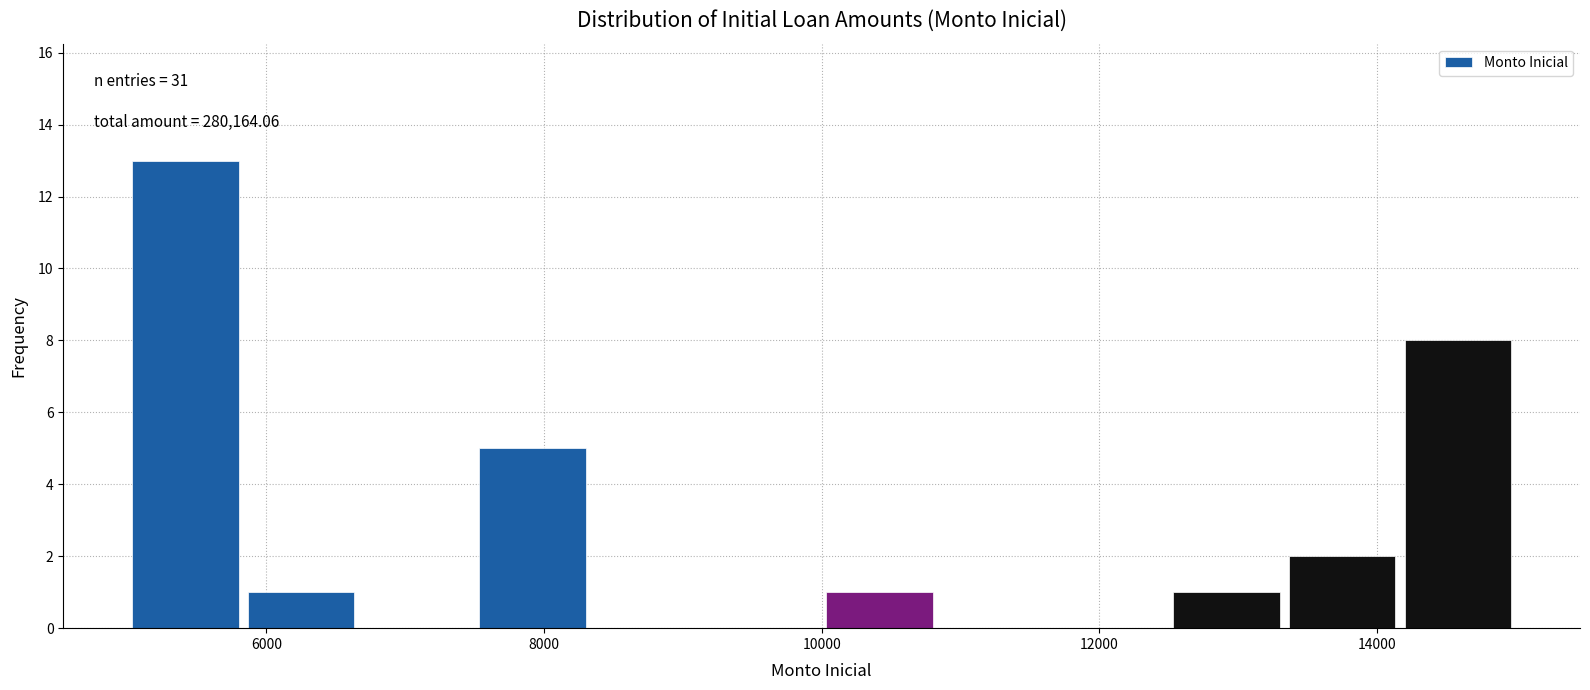

Which range on the x-axis has the tallest bar?

5000 to 5800